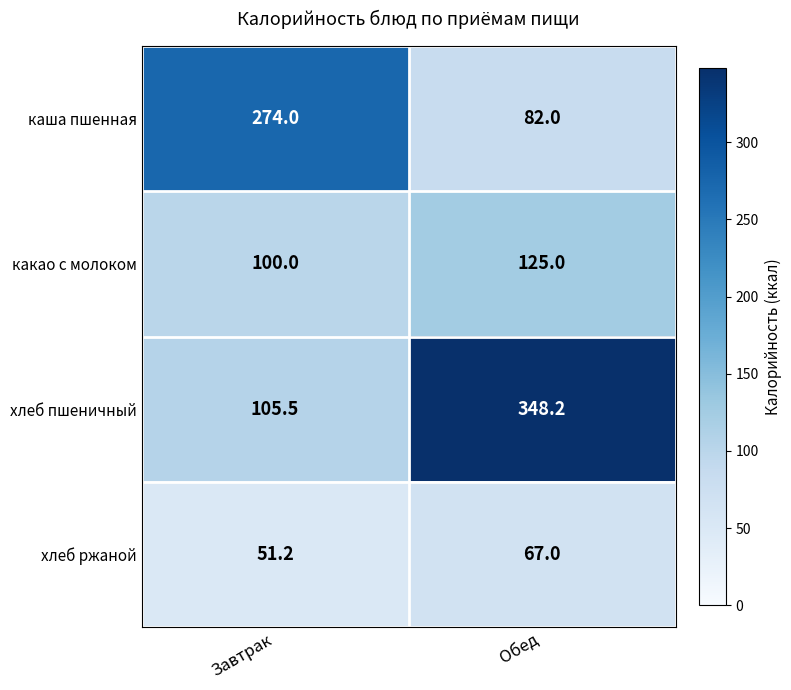

What is the difference between the highest and lowest values at Обед?

281.2